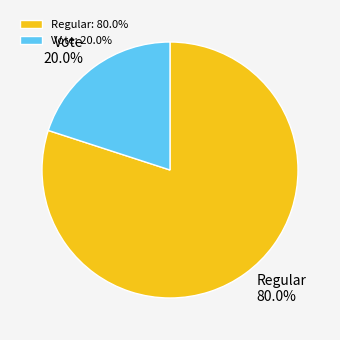

To the nearest percent, what is the difference between the Vote and Regular slice percentages?

60%